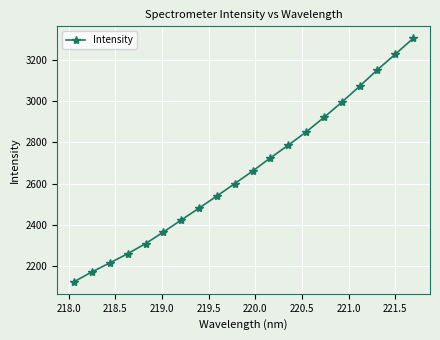

What is the value of the 8th point from the left?

2481.7